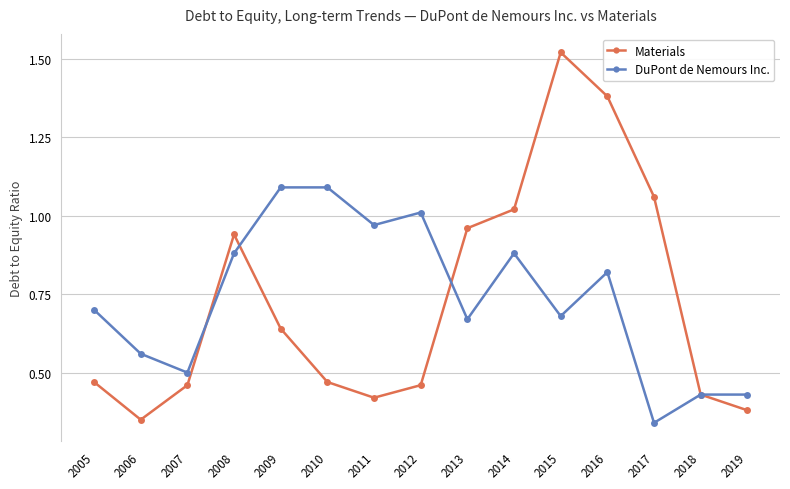

Where do Materials and DuPont de Nemours Inc. first cross each other?

2007 and 2008